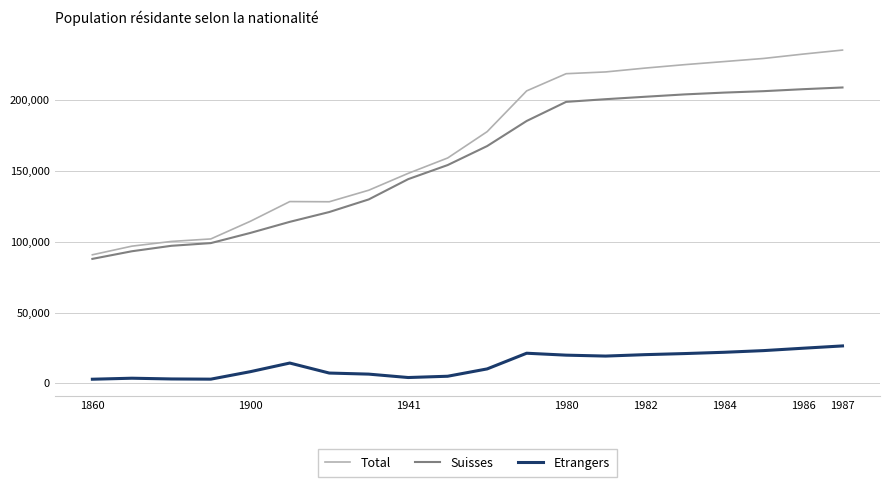

Does the chart have visible grid lines?

Yes